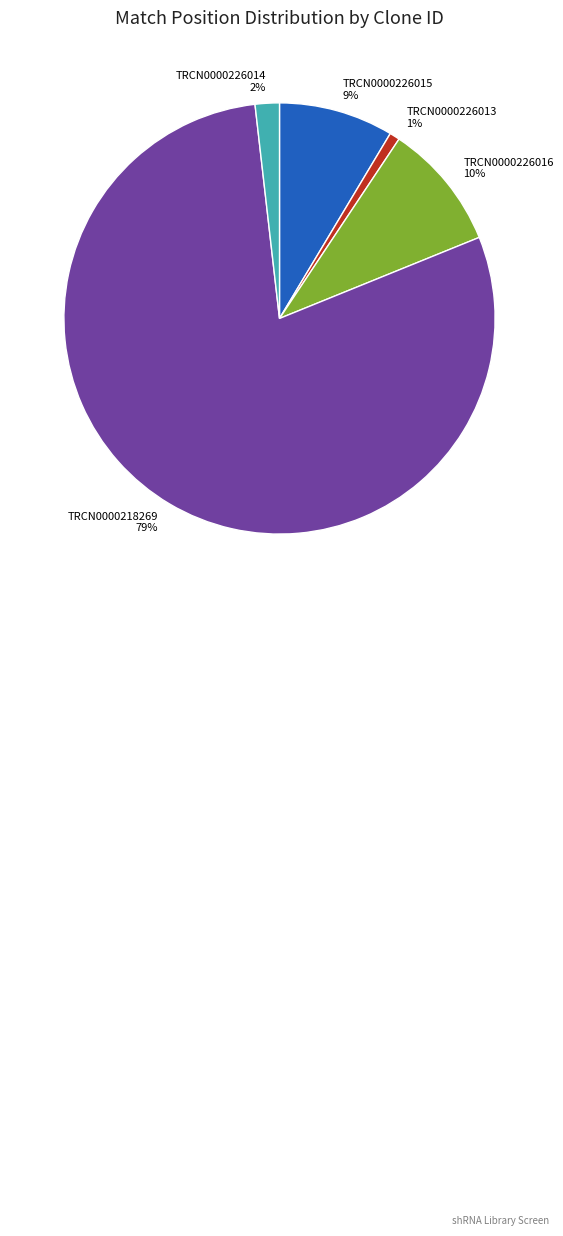

To the nearest percent, what percentage of the pie is TRCN0000226014?

2%